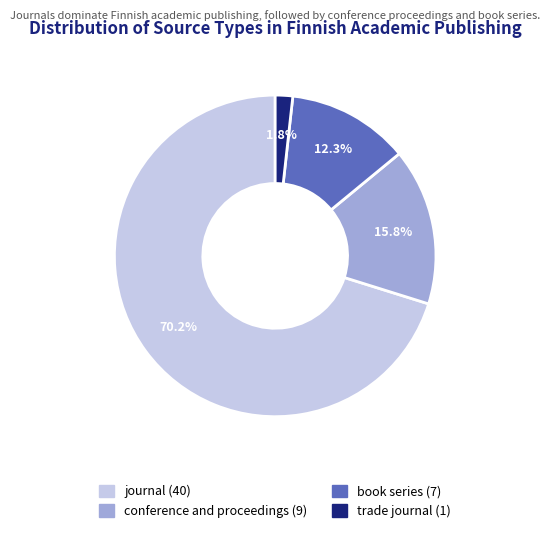

Is the sum of journal and book series greater than half?

Yes